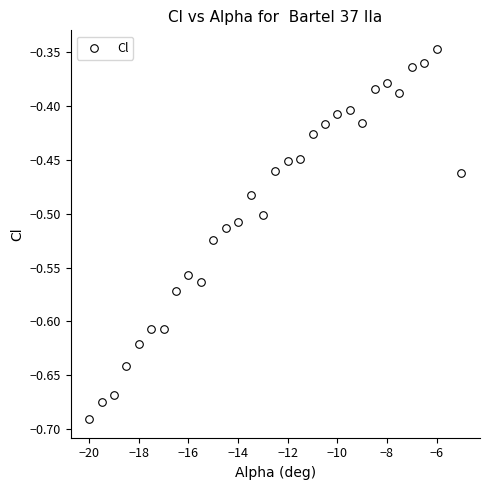

What is the range of Y values (max minus min)?

0.3